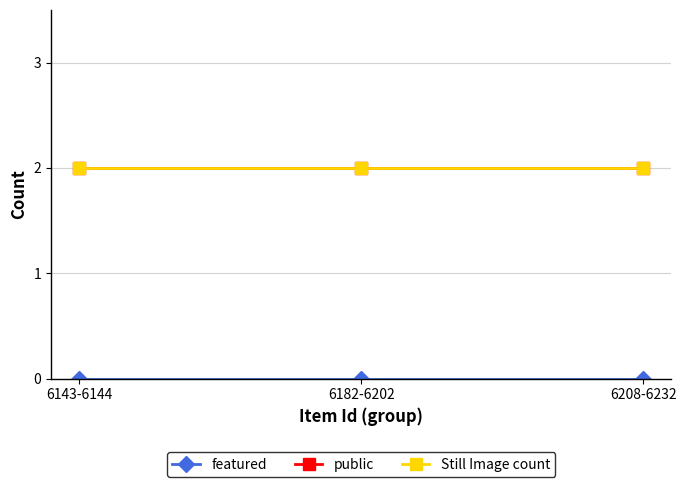

Does the chart have visible grid lines?

Yes